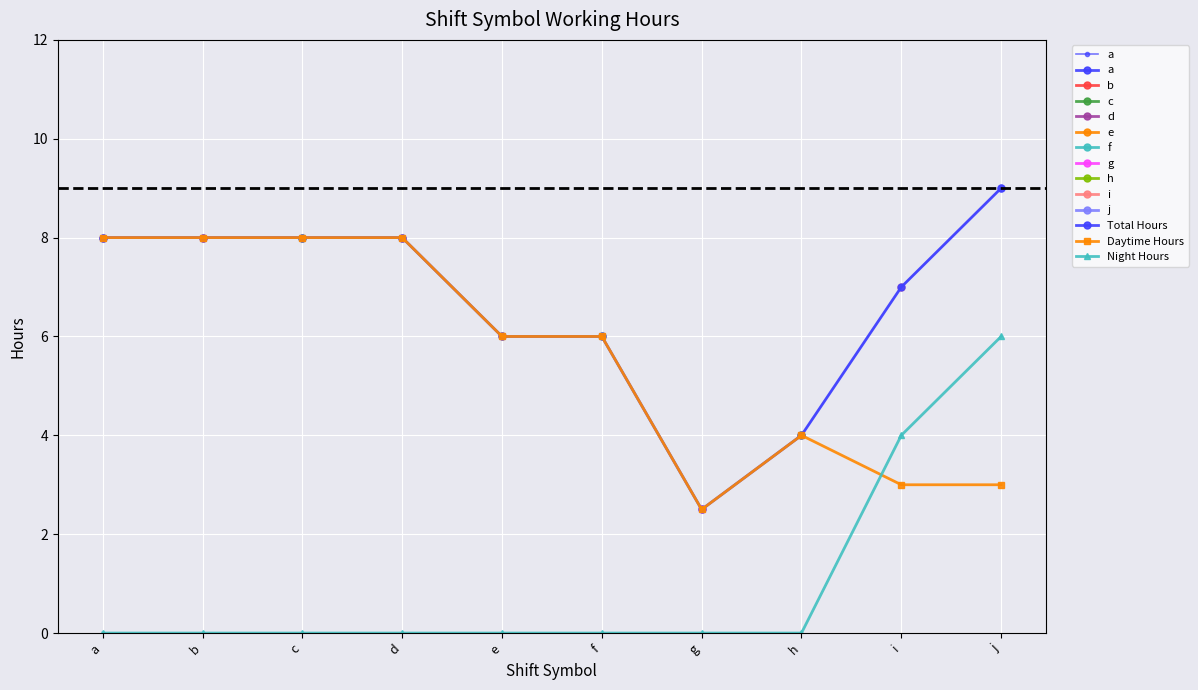

At how many categories does at least one series exceed 2?

10